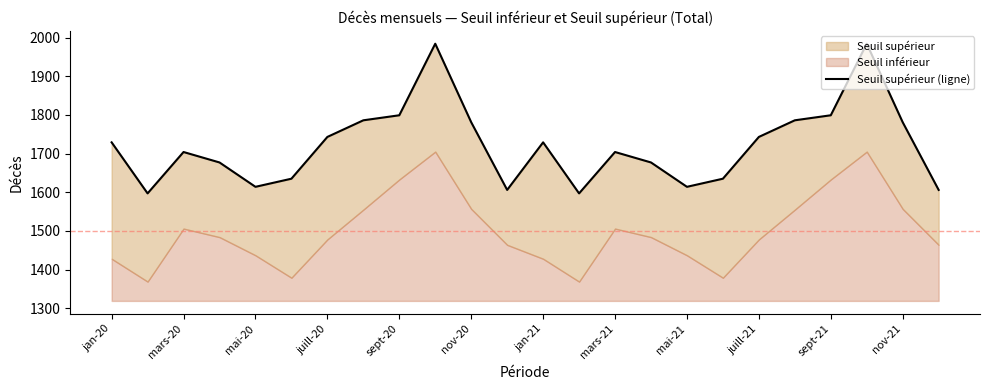

What is the value of the 6th point from the left?

1635